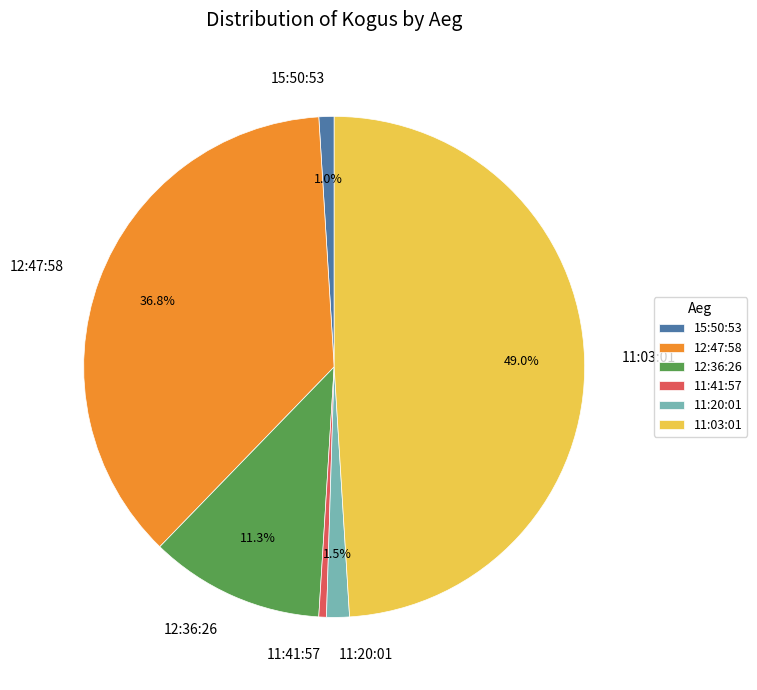

True or false: 12:36:26 accounts for 3% of the total.

False